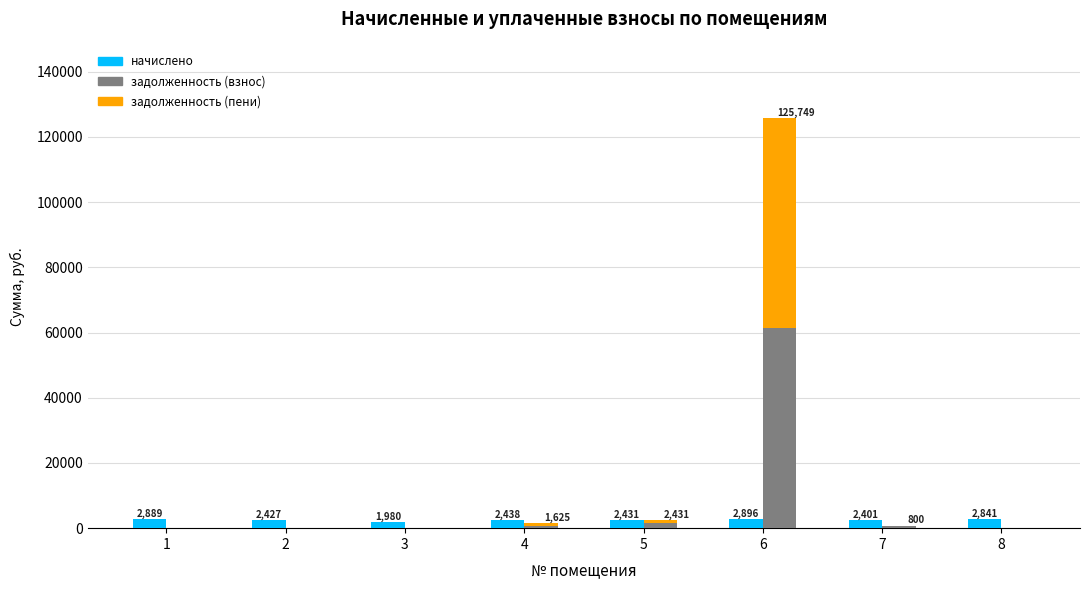

Count the number of data series in this chart.

3